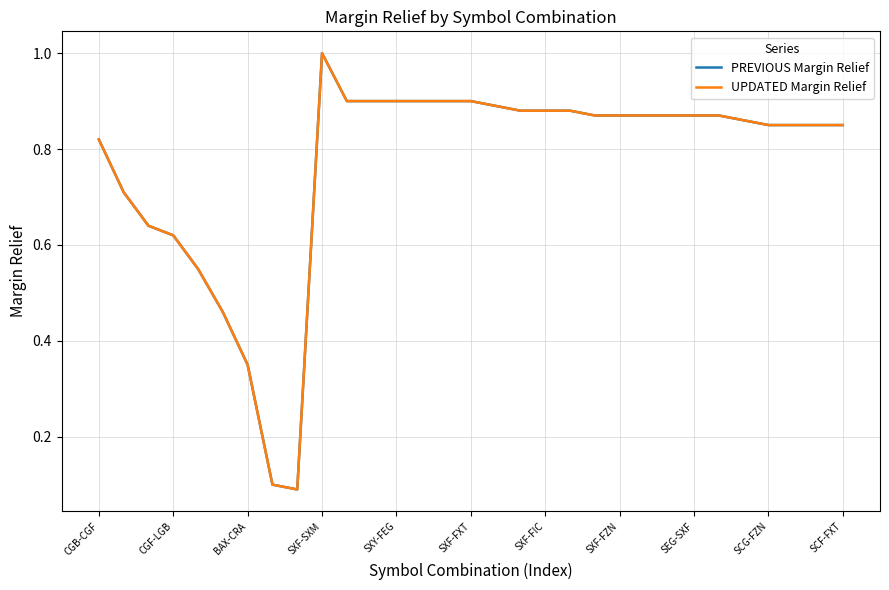

How many lines are shown in the chart?

2